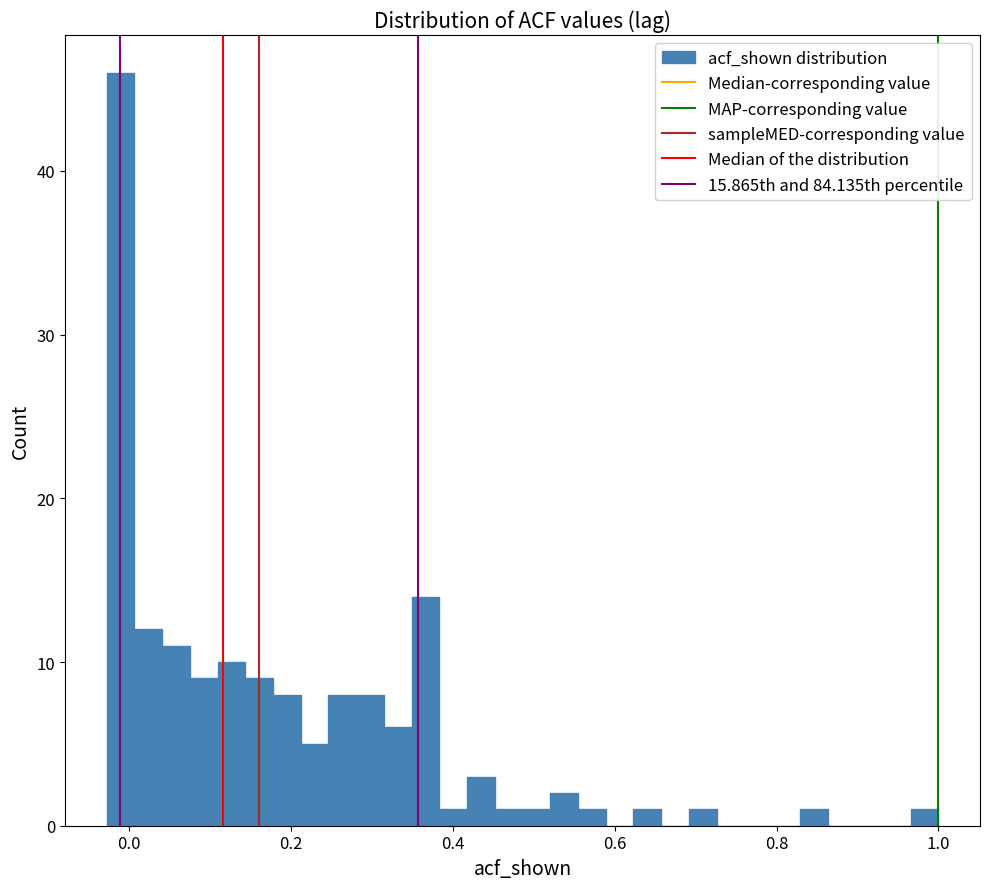

Read against the x-axis, roughly where is the centre of the tallest bar?

-0.02